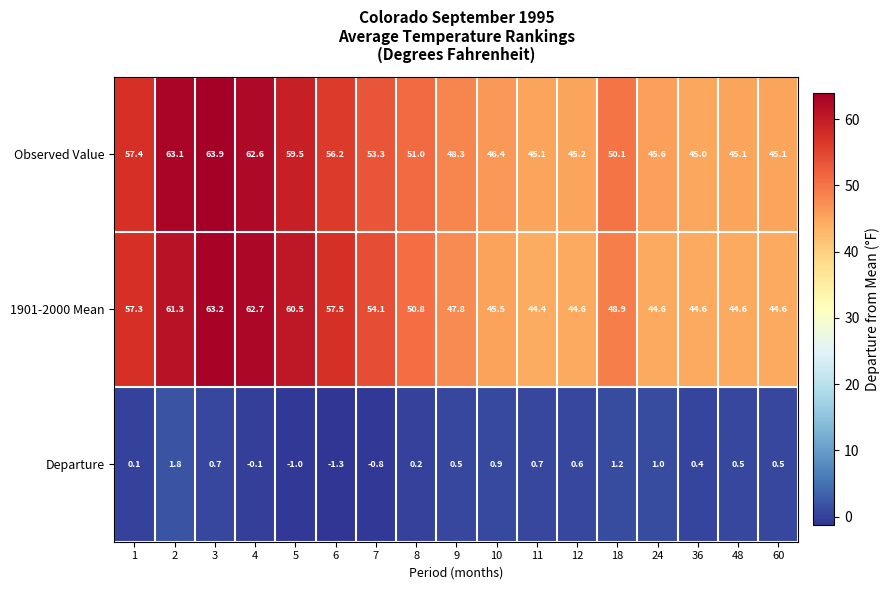

What is the lowest value of the Observed Value series?

45.0